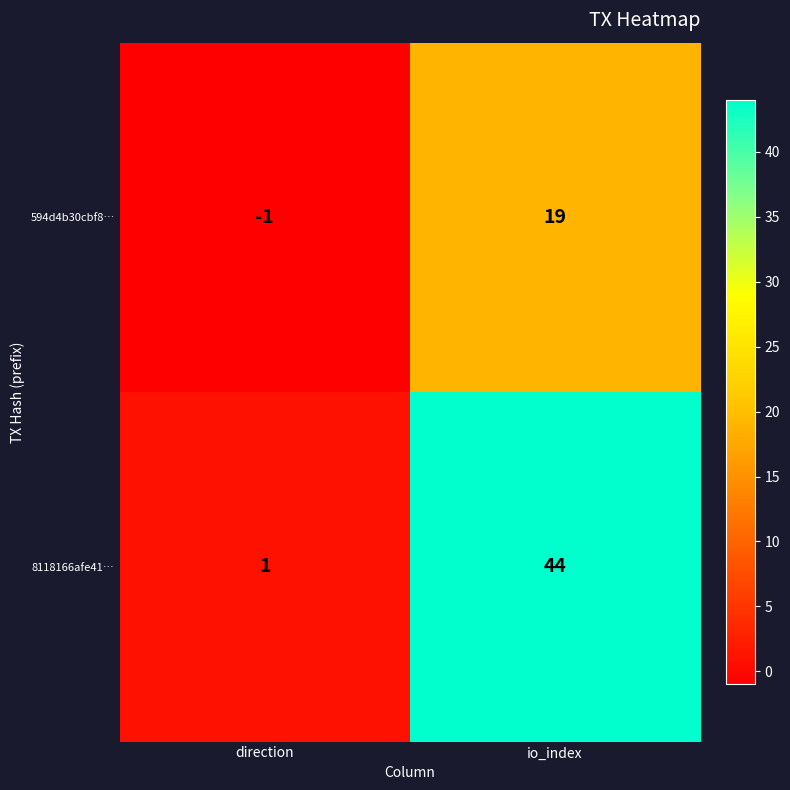

The value of 594d4b30cbf8… at direction is -1. True or false?

True